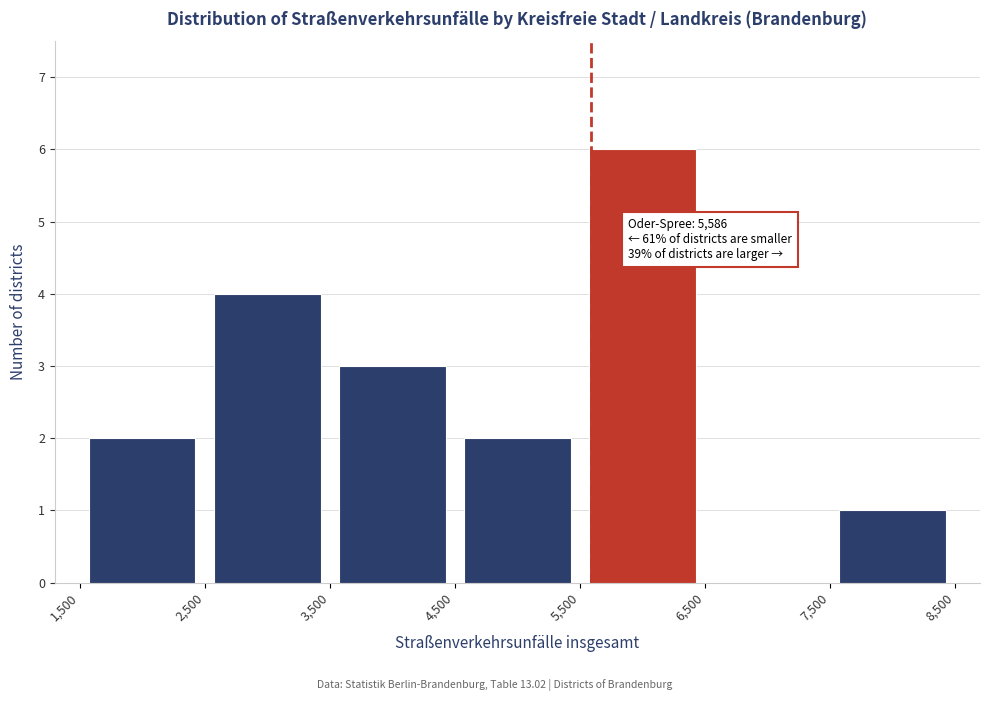

Which range on the x-axis has the tallest bar?

5,500 to 6,500